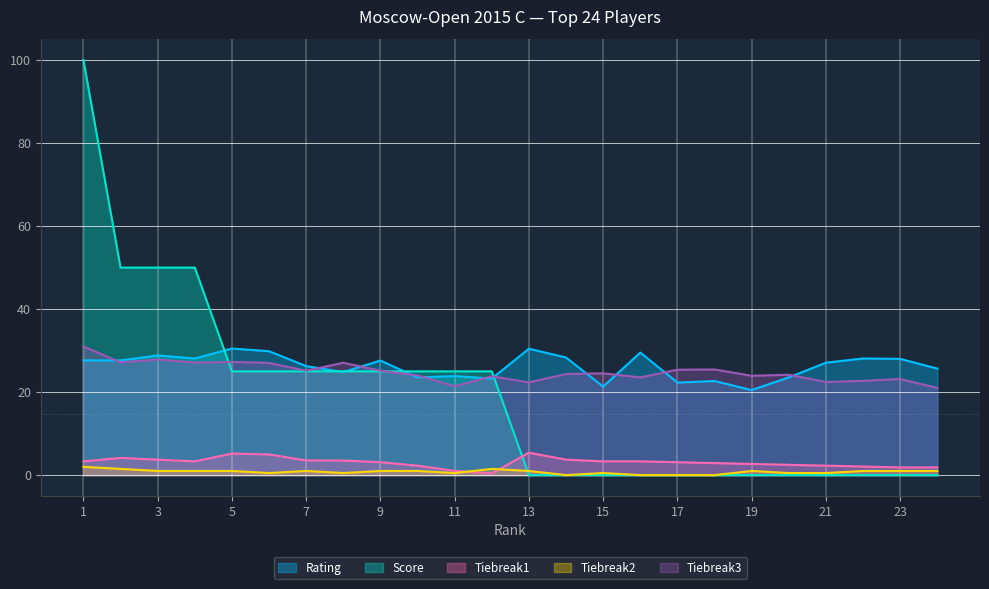

List the labels in order of Rating value, smallest first.

19, 15, 17, 18, 12, 10, 20, 11, 8, 24, 7, 21, 9, 1, 2, 23, 4, 22, 14, 3, 16, 6, 13, 5